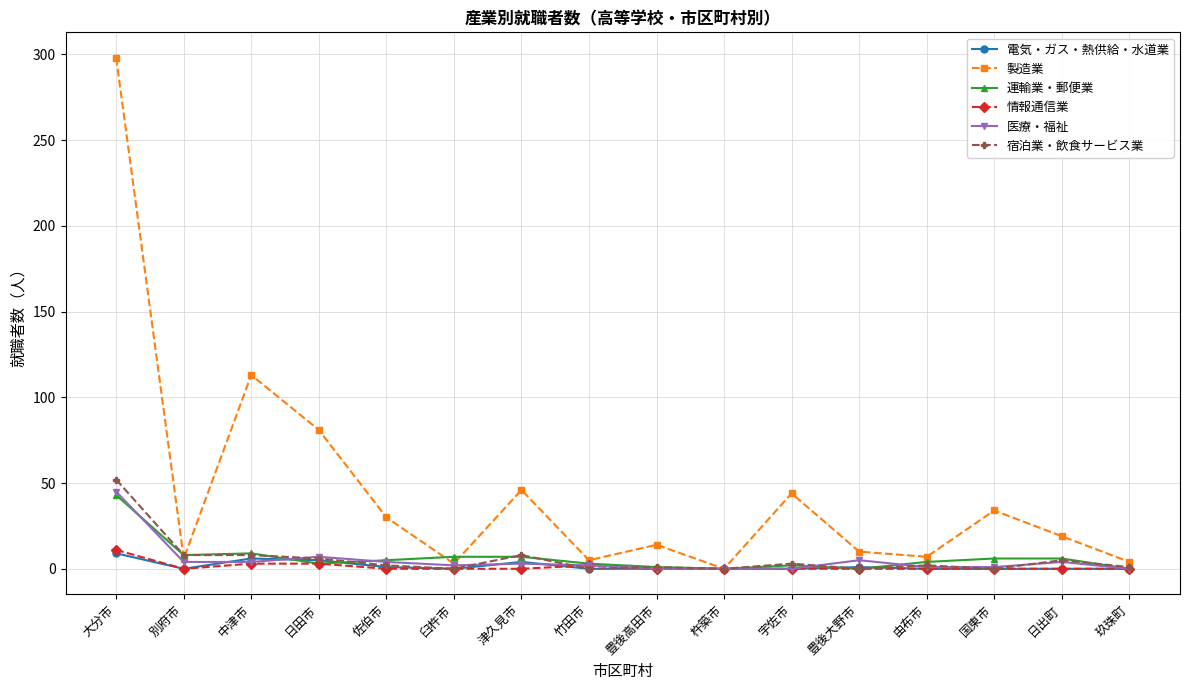

Is the value of 製造業 at 由布市 greater than the value of 情報通信業 at 玖珠町?

Yes